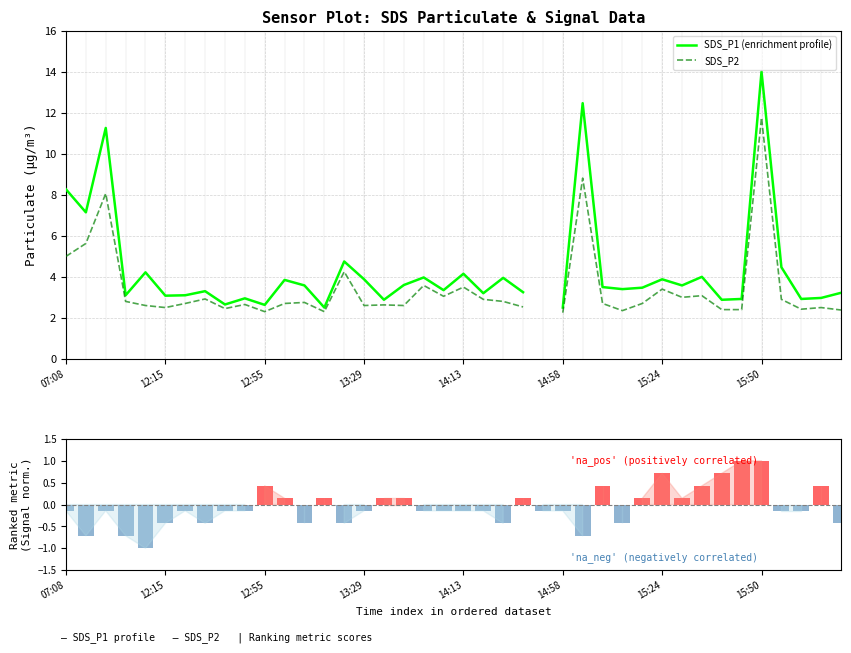

Rank the series by their maximum value, from highest to lowest.

SDS_P1 (enrichment profile), SDS_P2, Signal pos, Signal neg